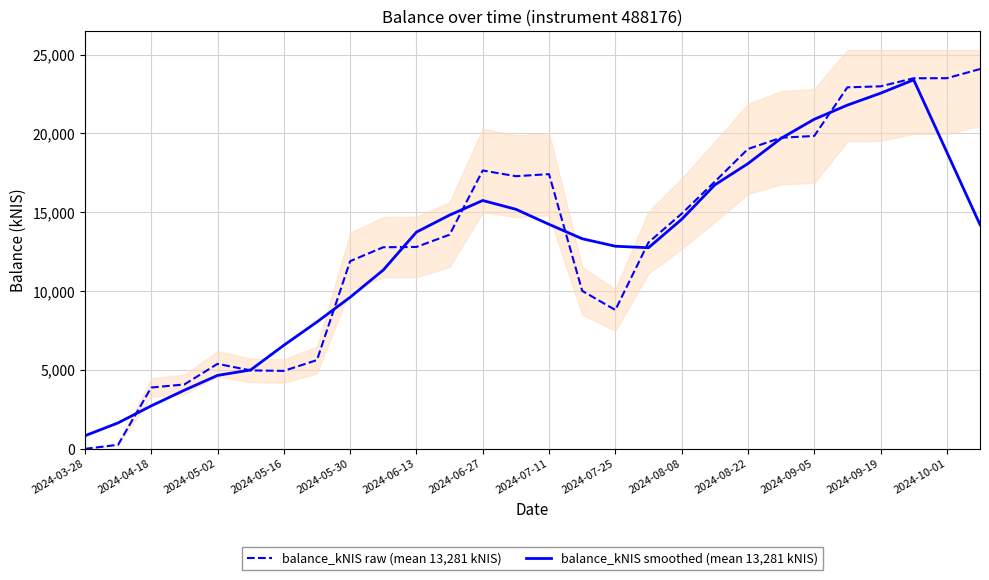

Rank the series by their maximum value, from lowest to highest.

balance_kNIS smoothed (mean 13,281 kNIS), balance_kNIS raw (mean 13,281 kNIS)